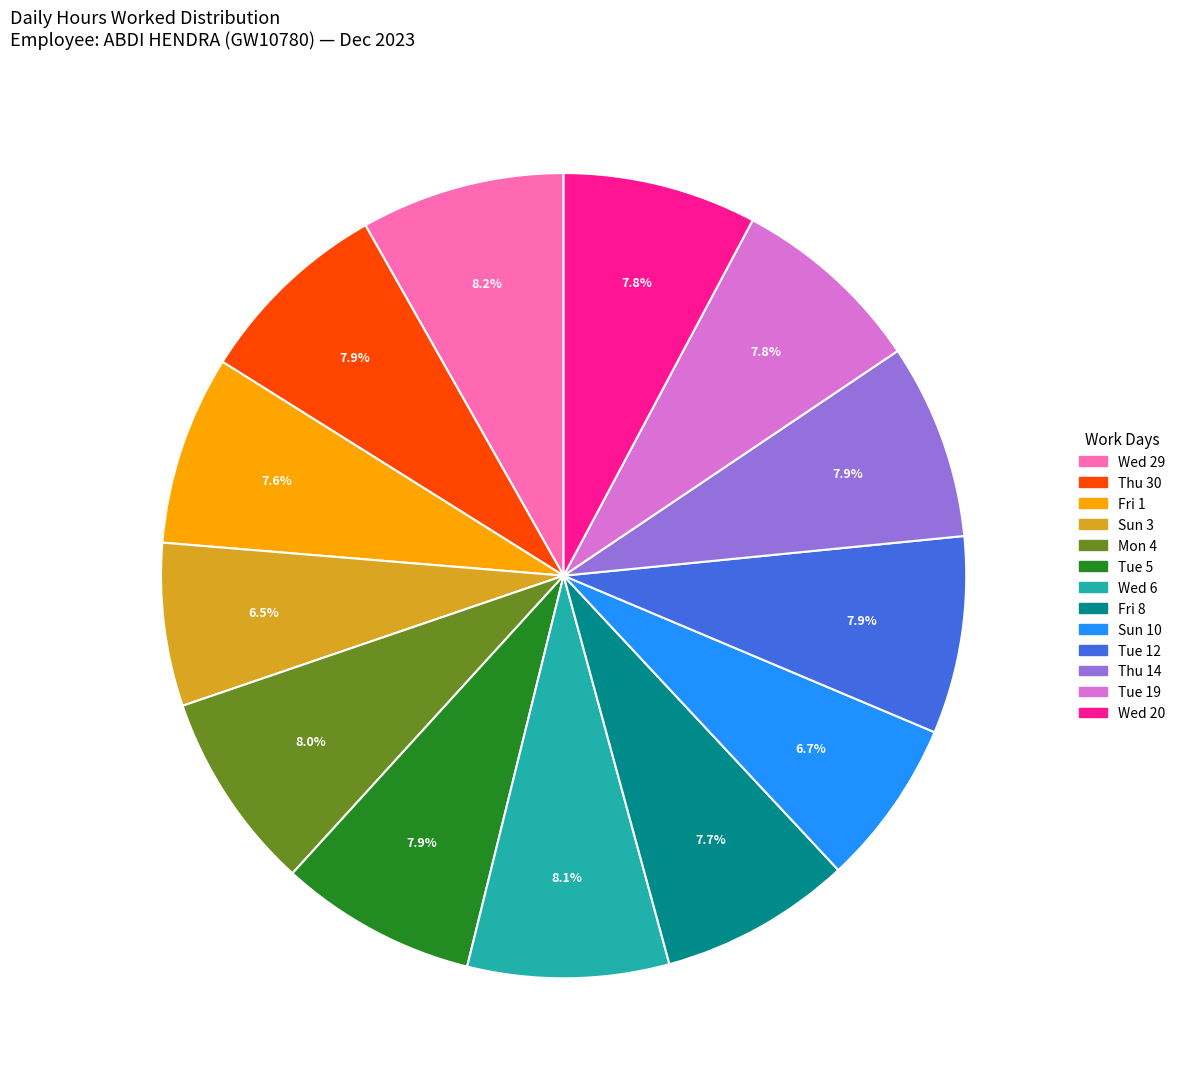

How much of the chart is everything except Thu 30?

92.1%